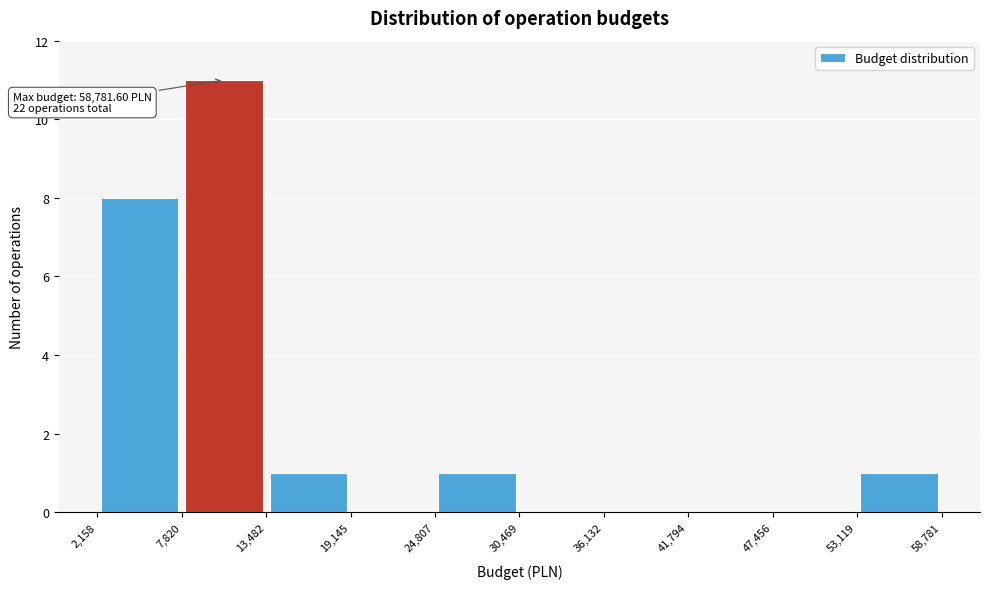

Which range on the x-axis has the tallest bar?

7,820 to 13,482